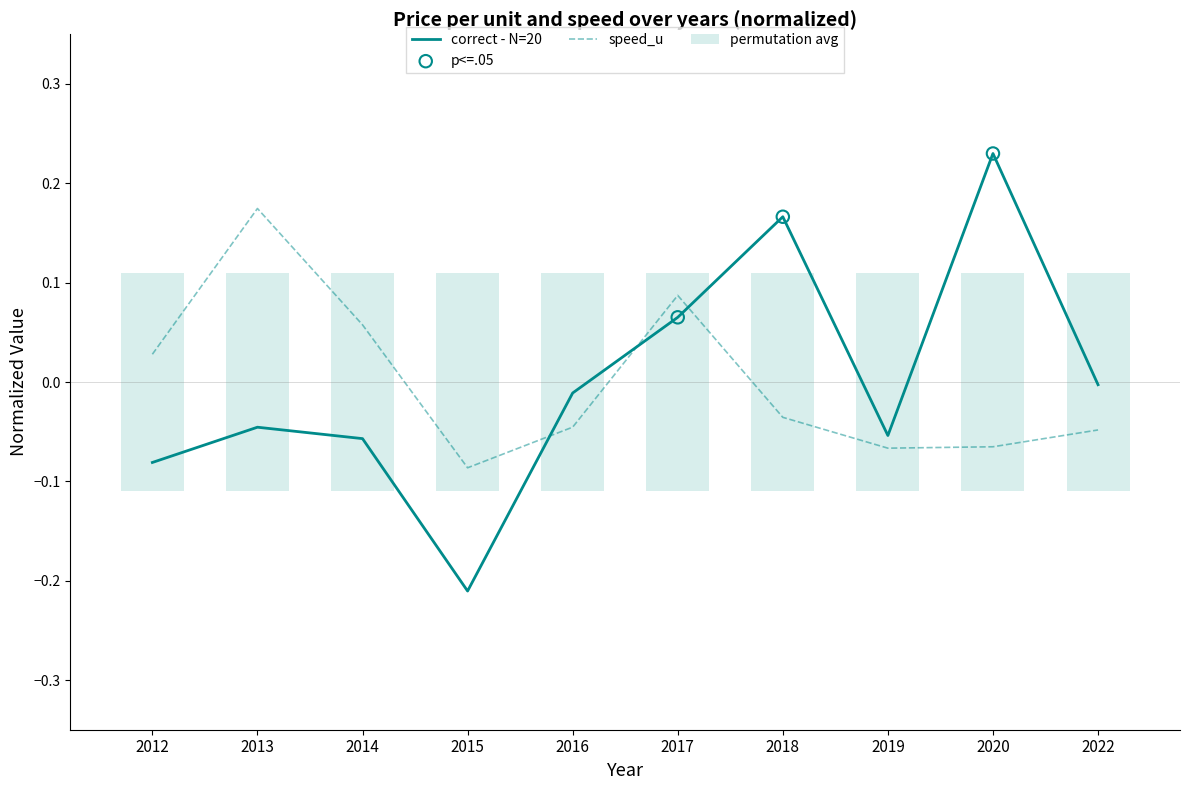

At how many categories does at least one series exceed 0?

6